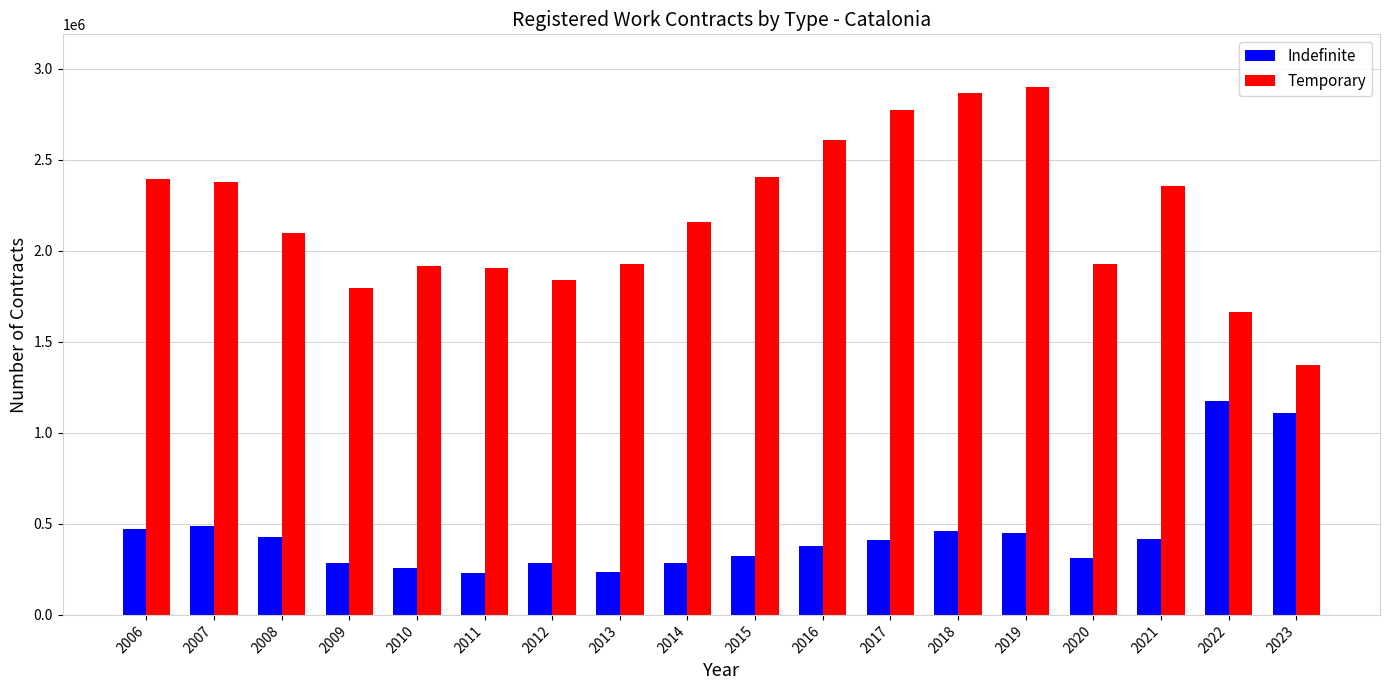

What is the total value across all series at 2022?

2838575